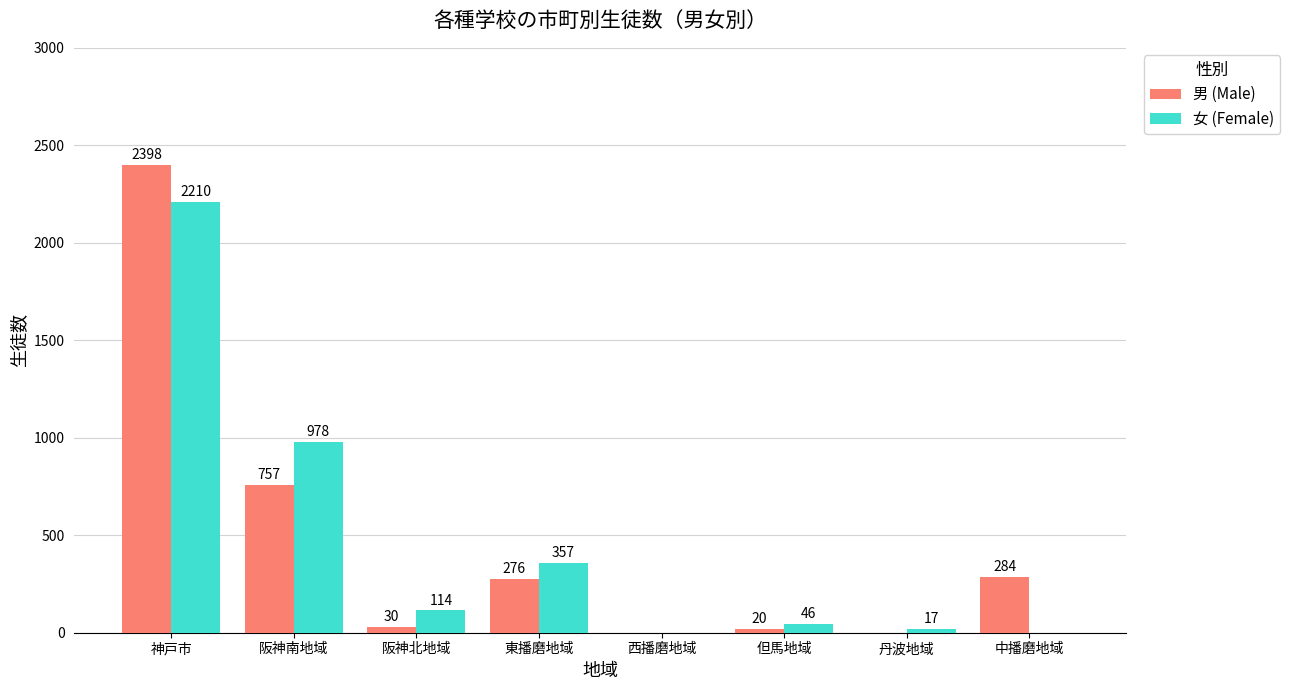

How many groups of bars are there?

8